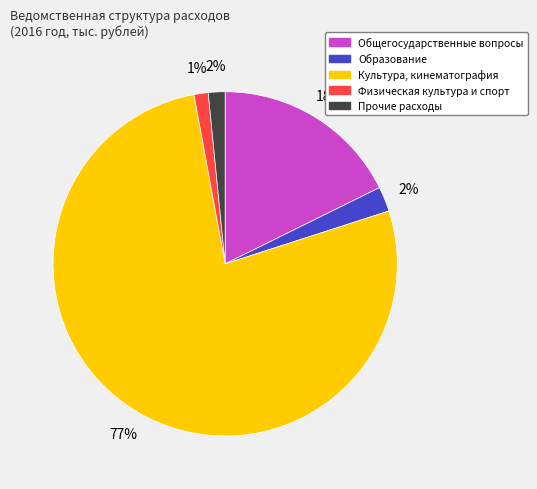

Is the sum of Образование and Физическая культура и спорт greater than half?

No